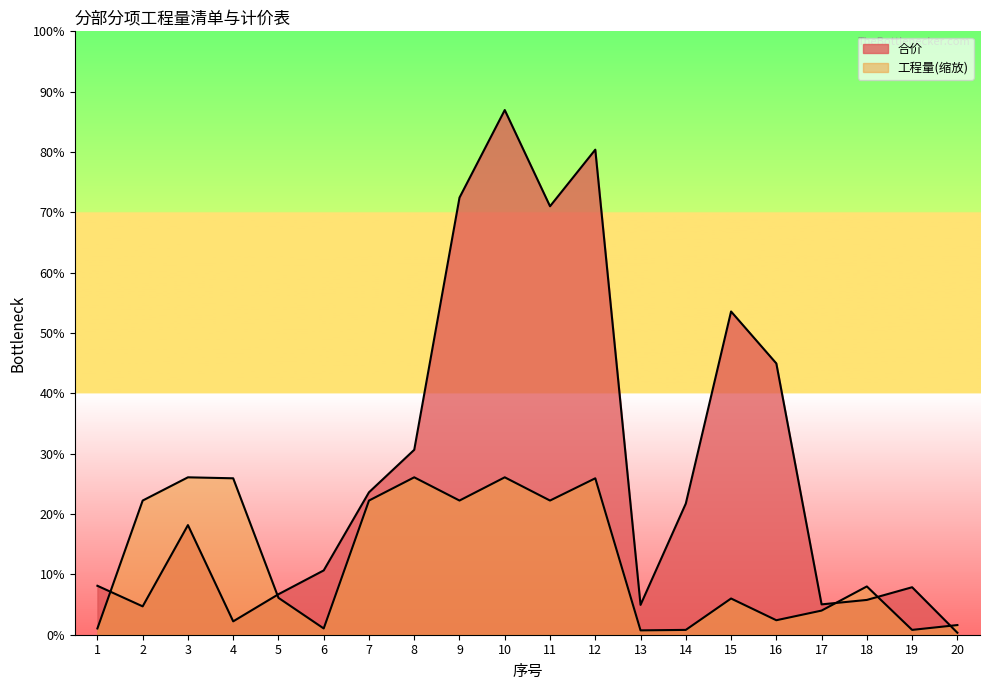

At which label does 工程量 first exceed 1099?

2